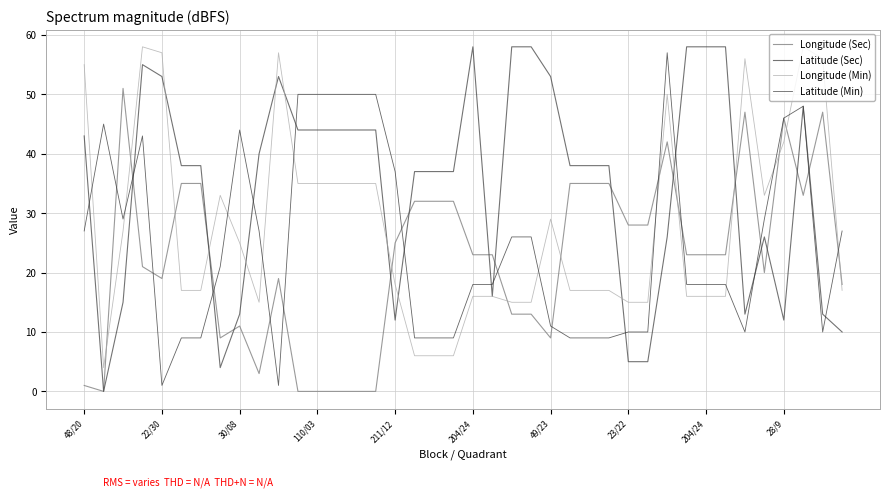

How many interior local valleys does the Latitude (Min) series have?

5